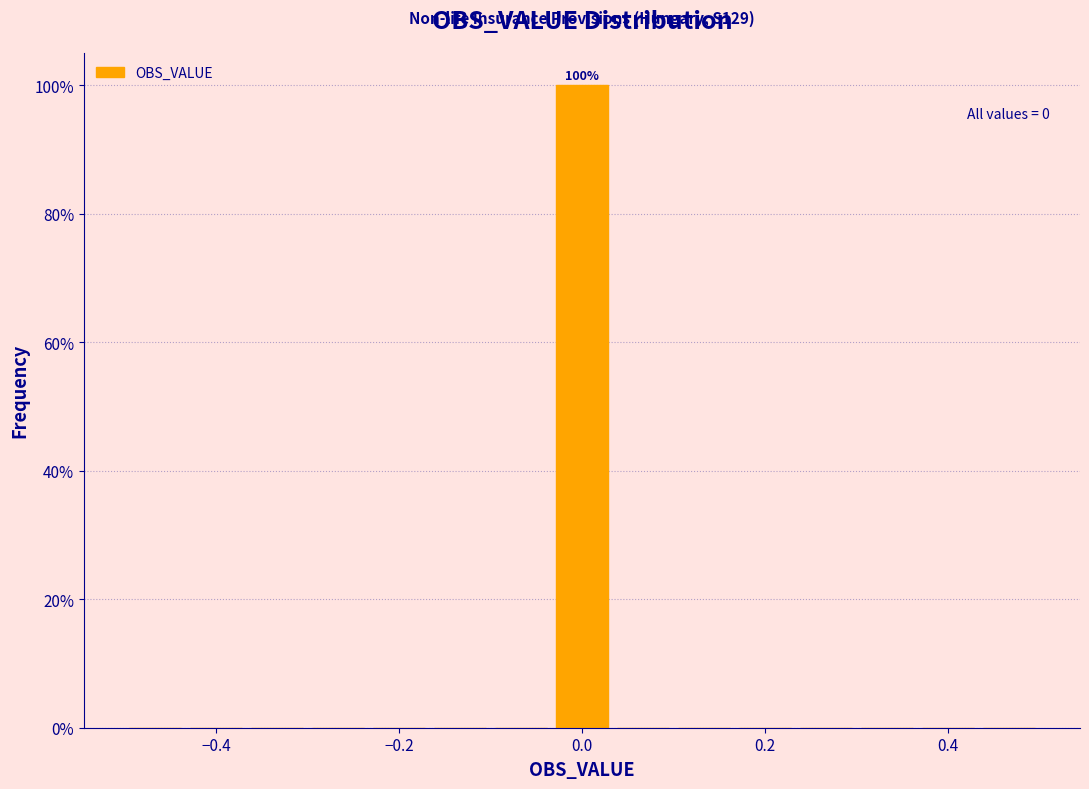

Read against the x-axis, roughly where is the centre of the tallest bar?

0.00